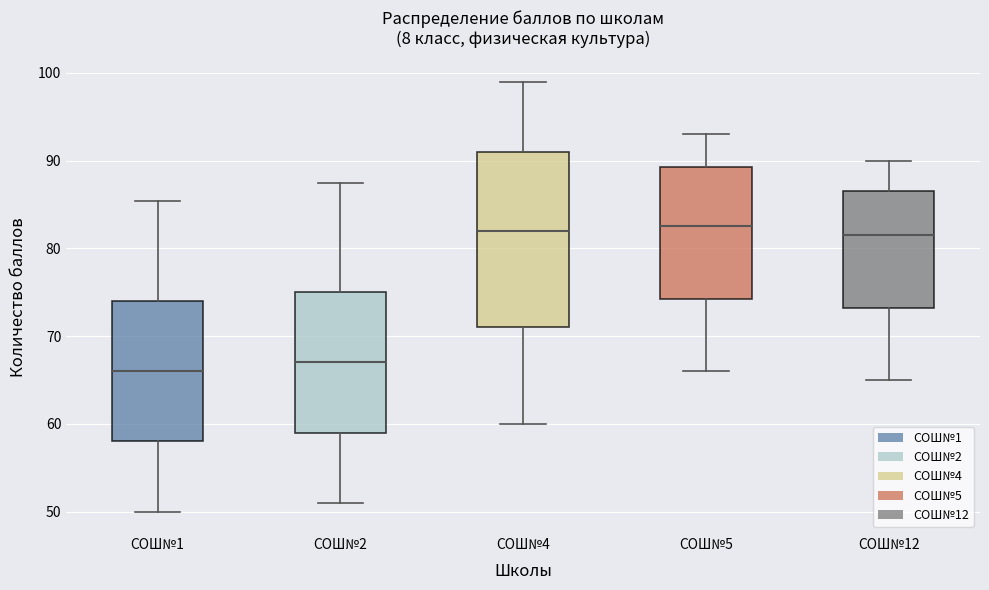

Reading left to right, read every box against the y-axis: the position of its median line, the range the box covers, and the ends of its whiskers. The values are not printed on the chart, so give them approximately, as read against the axis.

СОШ№1: median 66, box 58 to 74, whiskers 50 to 85
СОШ№2: median 67, box 59 to 75, whiskers 51 to 88
СОШ№4: median 82, box 71 to 91, whiskers 60 to 99
СОШ№5: median 83, box 74 to 89, whiskers 66 to 93
СОШ№12: median 82, box 73 to 87, whiskers 65 to 90